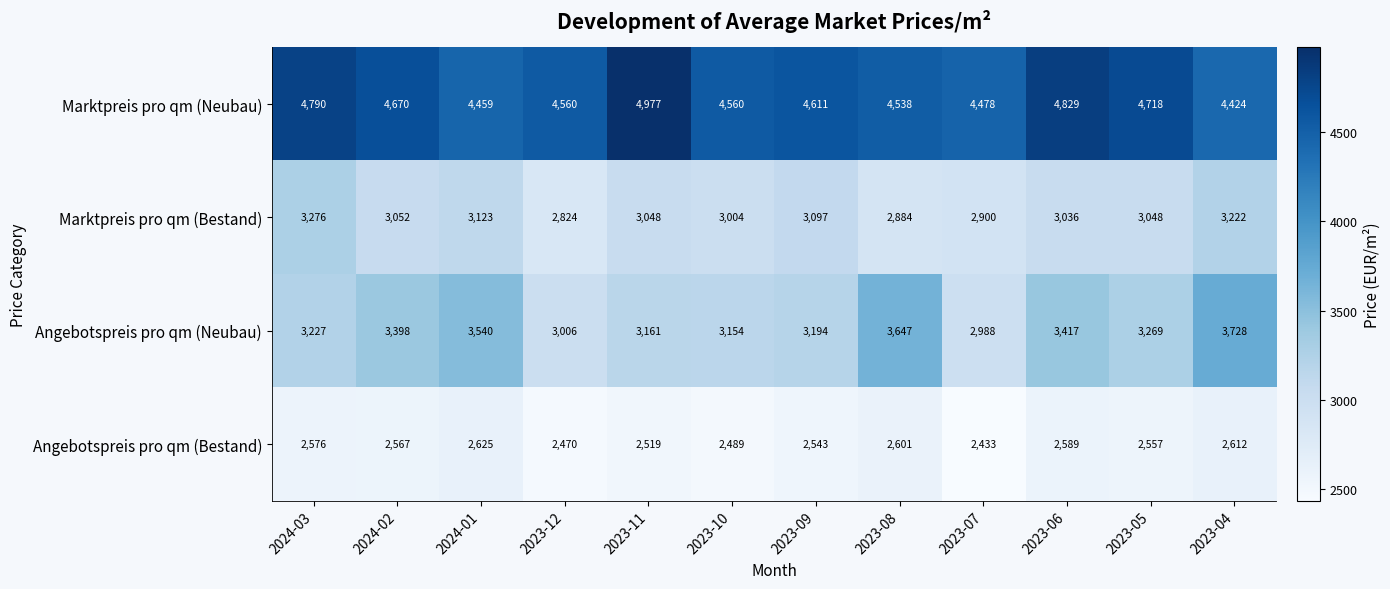

The Angebotspreis pro qm (Neubau) series shows 5385 at 2023-10. True or false?

False